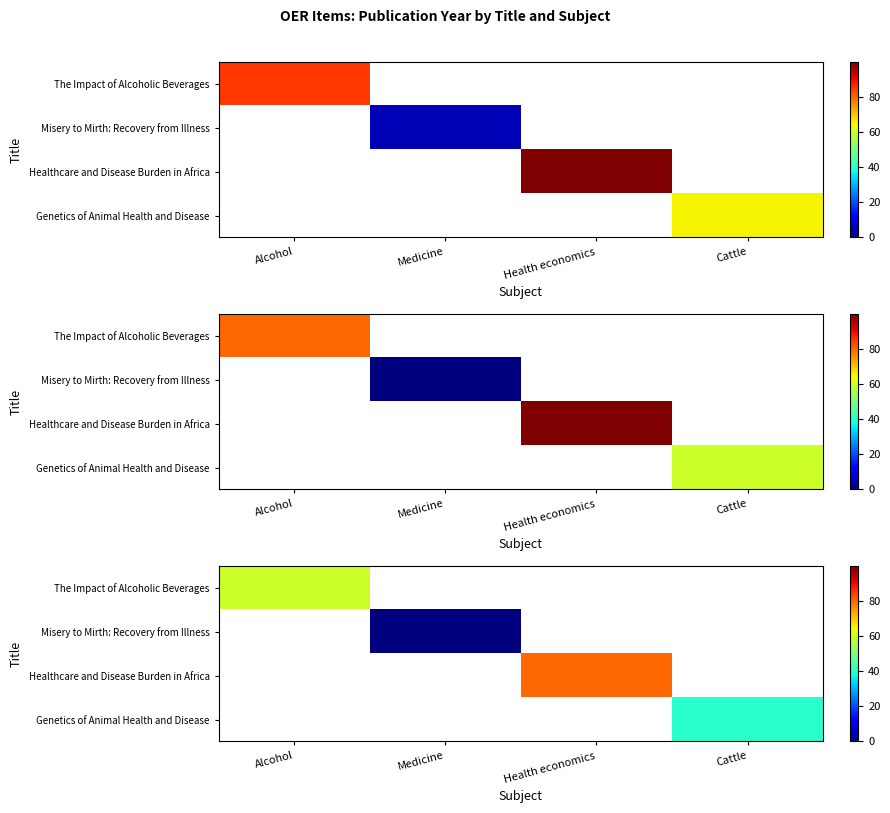

At which label does The Impact of Alcoholic Beverages reach its peak?

Alcohol